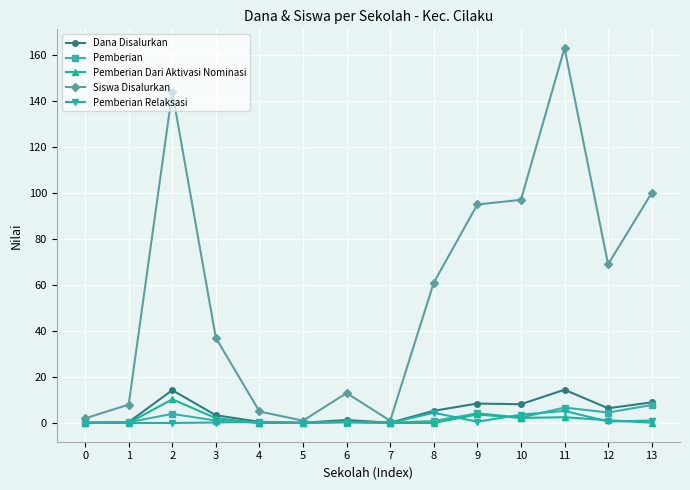

Which category has the highest value across all series?

11